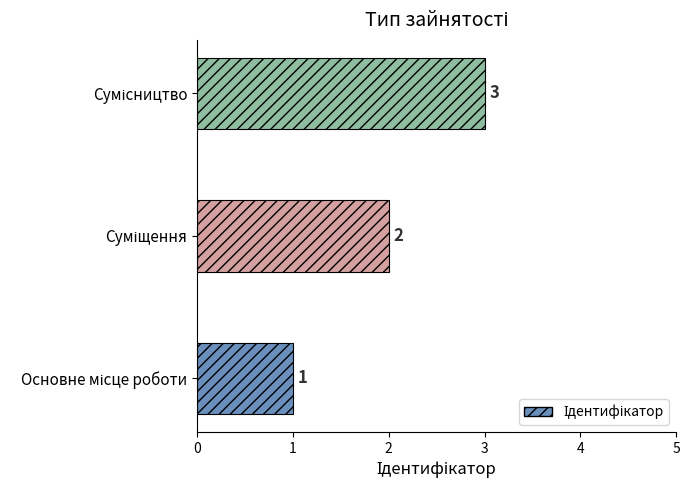

What is the difference between the maximum and minimum values?

2